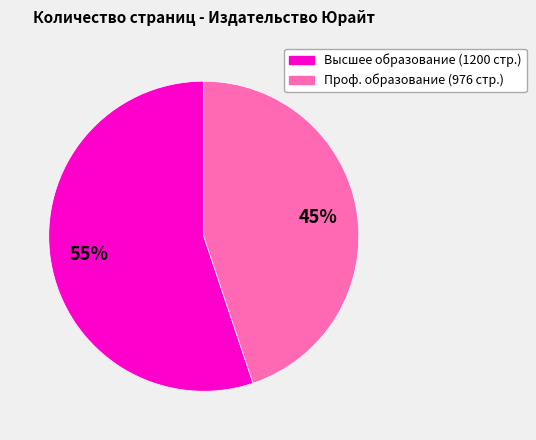

To the nearest percent, what is the difference between the largest and smallest slice percentages?

10%